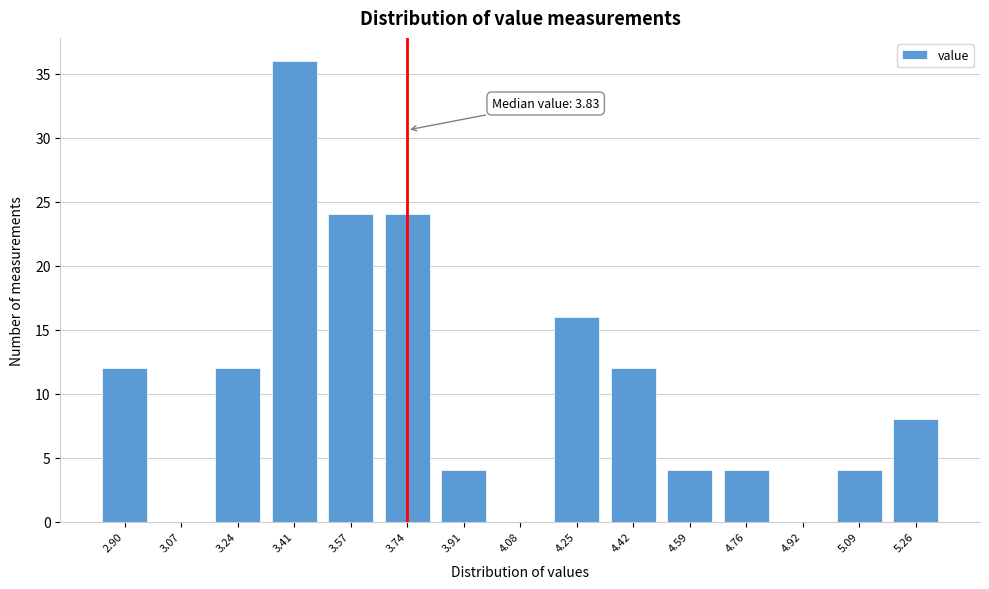

Reading right to left, transcribe all the data shown in this chart.

5.26=8	5.09=4	4.92=0	4.76=4	4.59=4	4.42=12	4.25=16	4.08=0	3.91=4	3.74=24	3.57=24	3.41=36	3.24=12	3.07=0	2.90=12